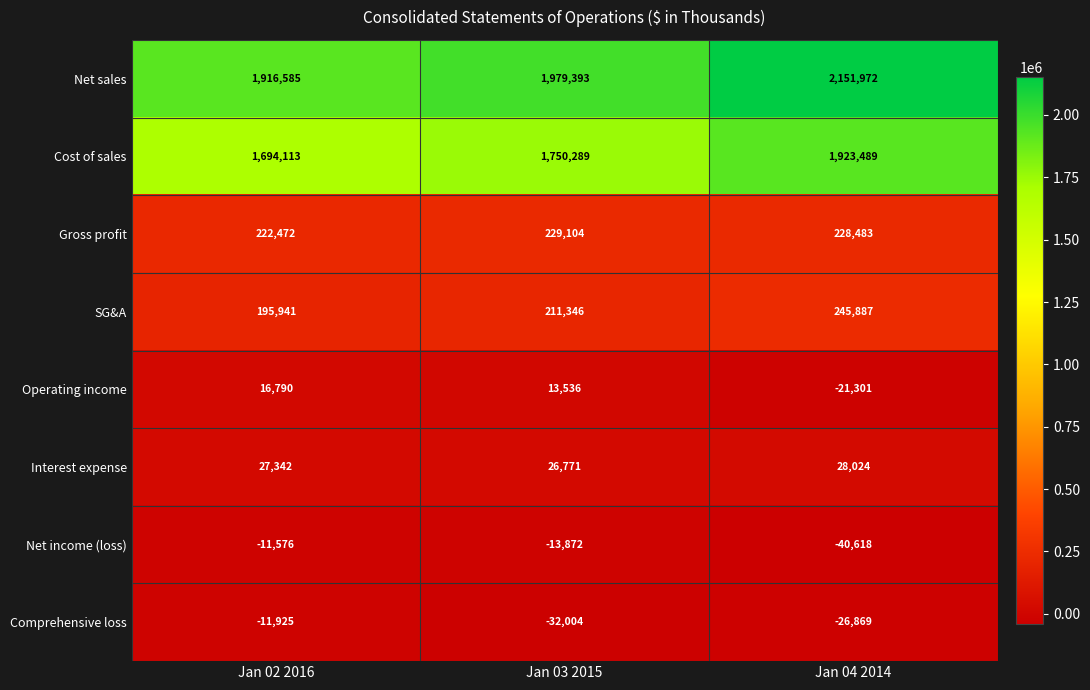

The value of Operating income at Jan 03 2015 is 13536. True or false?

True